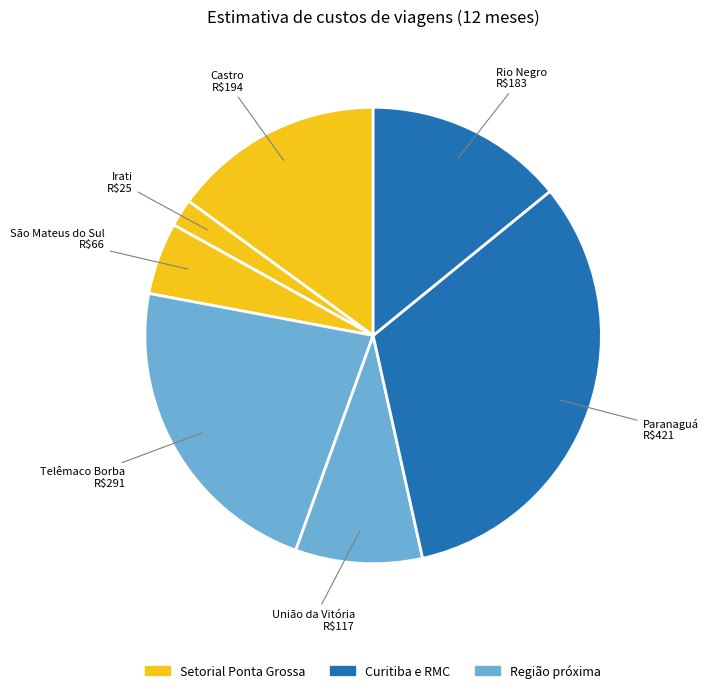

Which slice is the smallest?

Irati